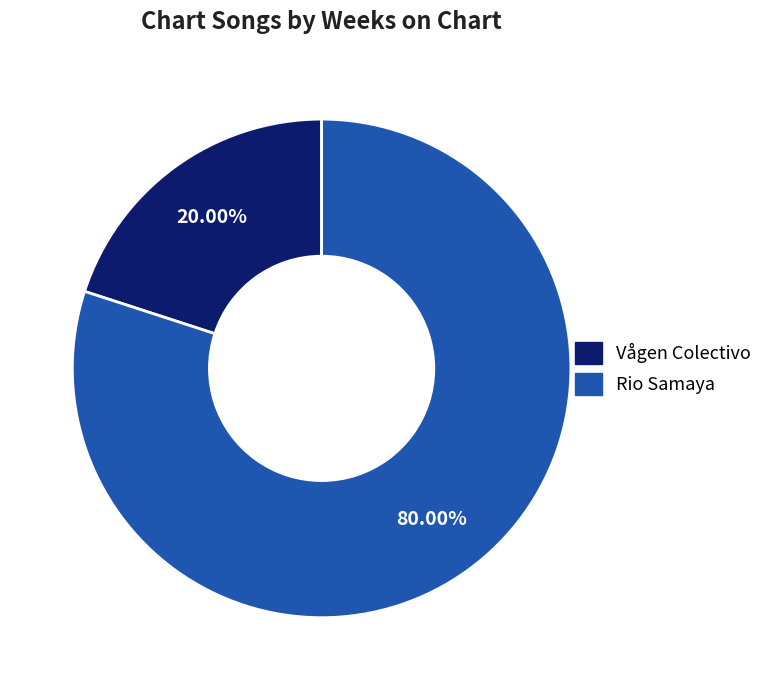

How many segments does this pie chart have?

2